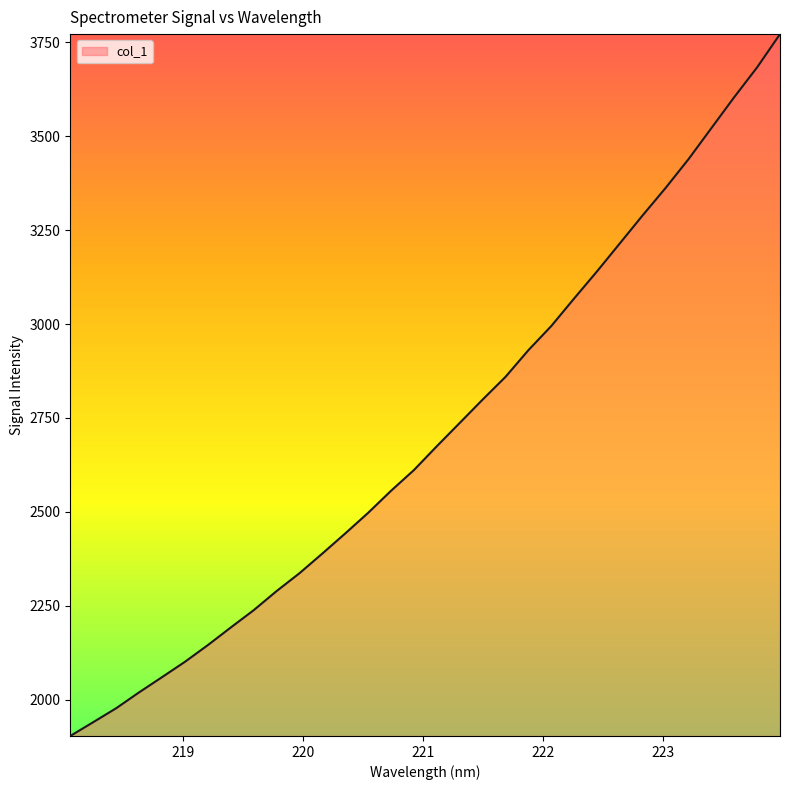

What is the minimum value shown in the chart?

1903.0